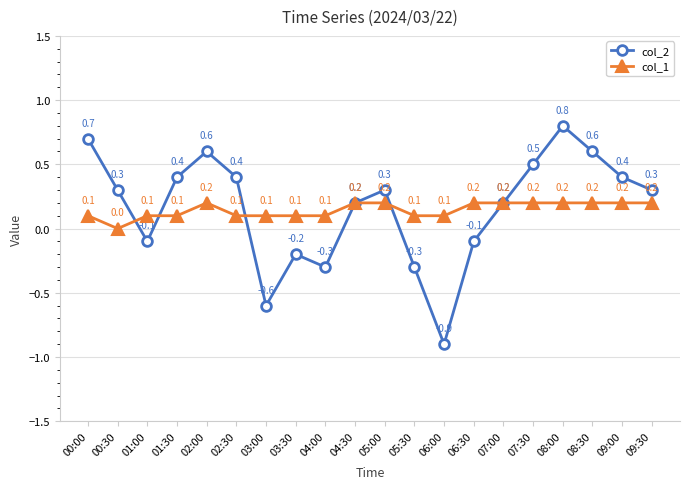

At which category is the sum across all series the highest?

08:00